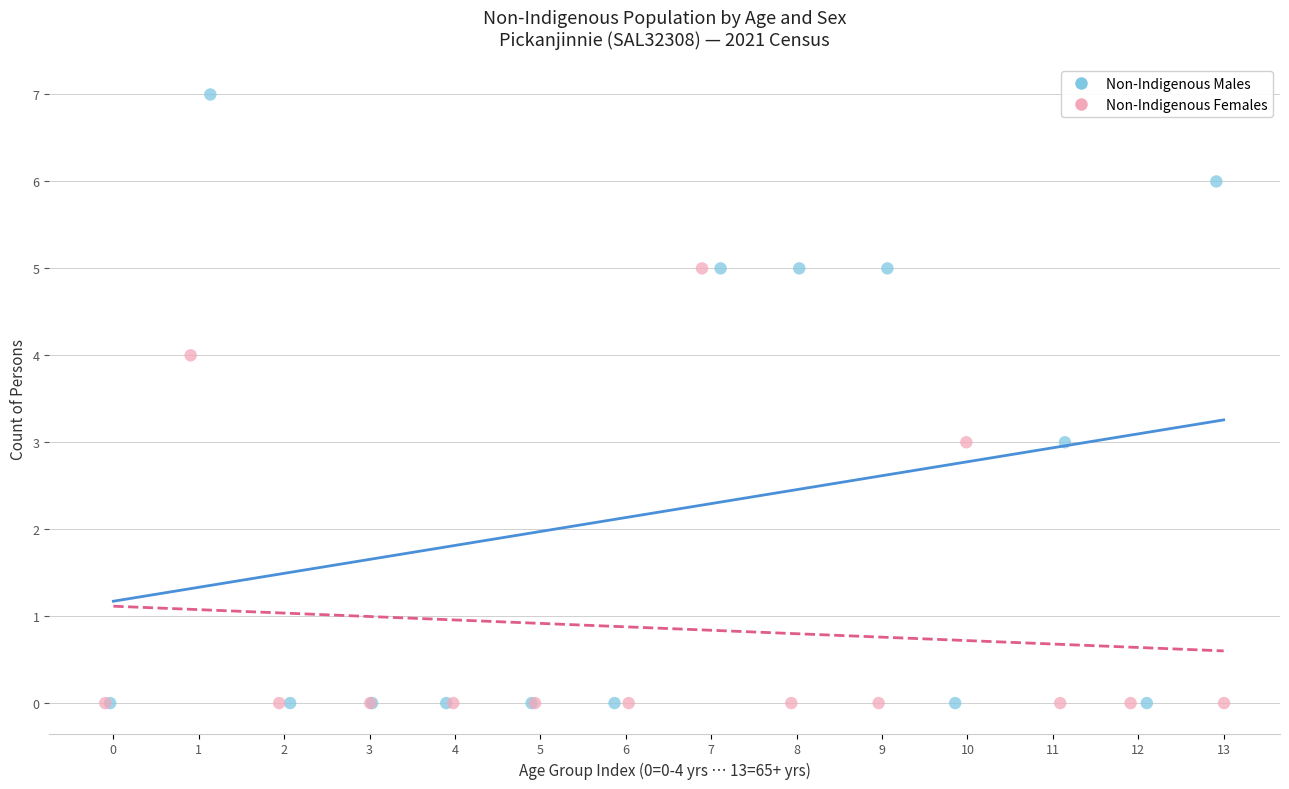

Which series has the widest spread of Y values?

Non-Indigenous Males